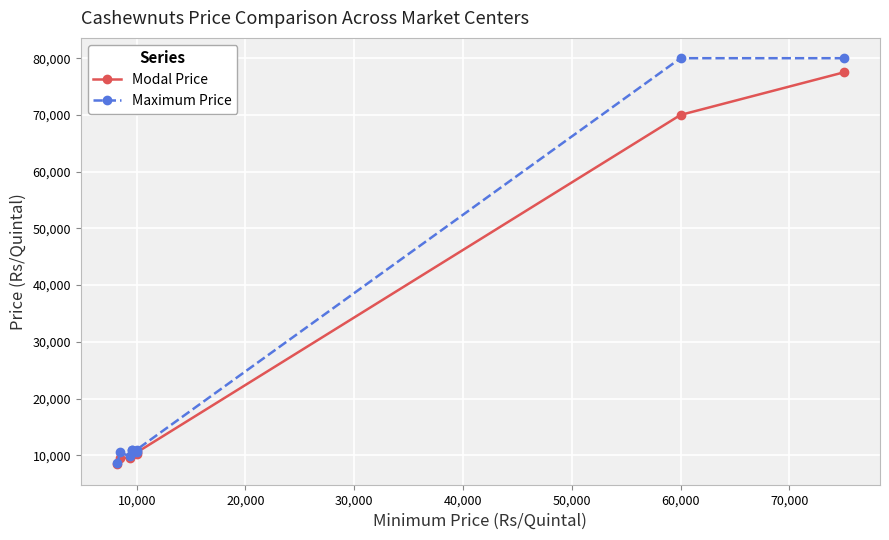

What is the difference between the maximum and minimum values in the Modal Price series?

69100